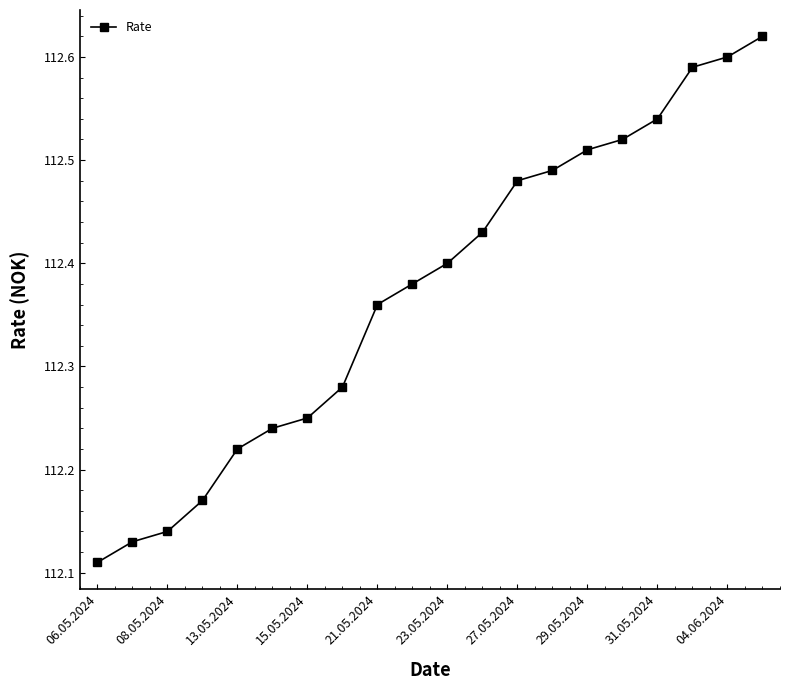

Count the values in the range 112 to 113.

20